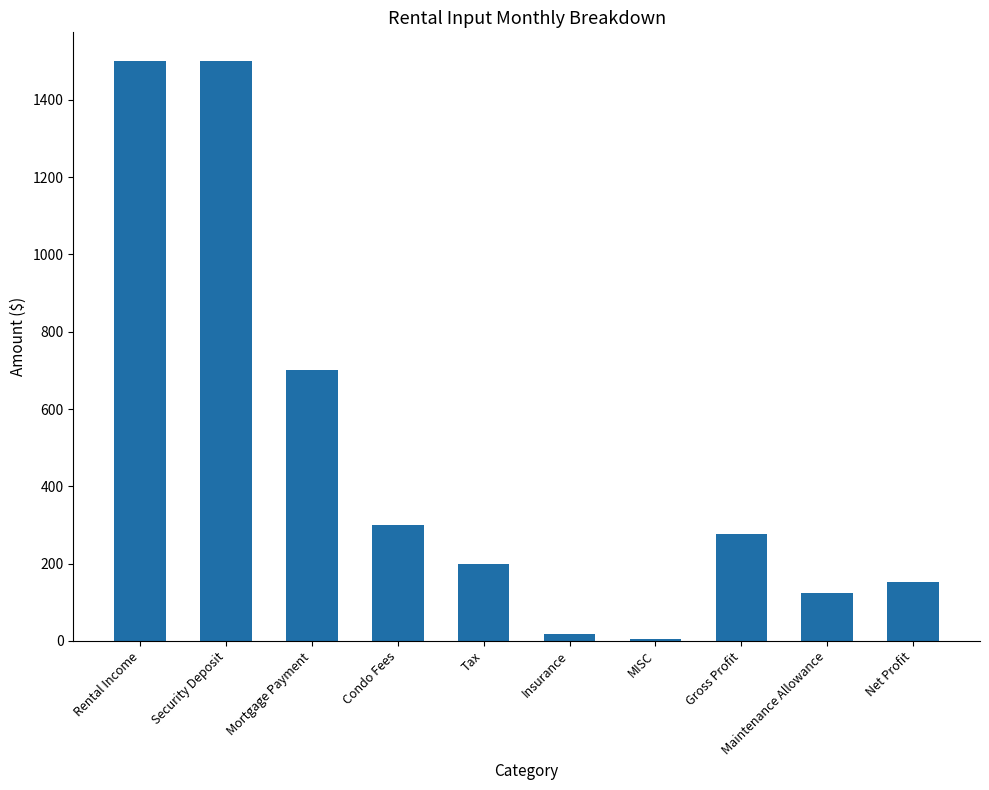

What is the sum of all values?

4777.5